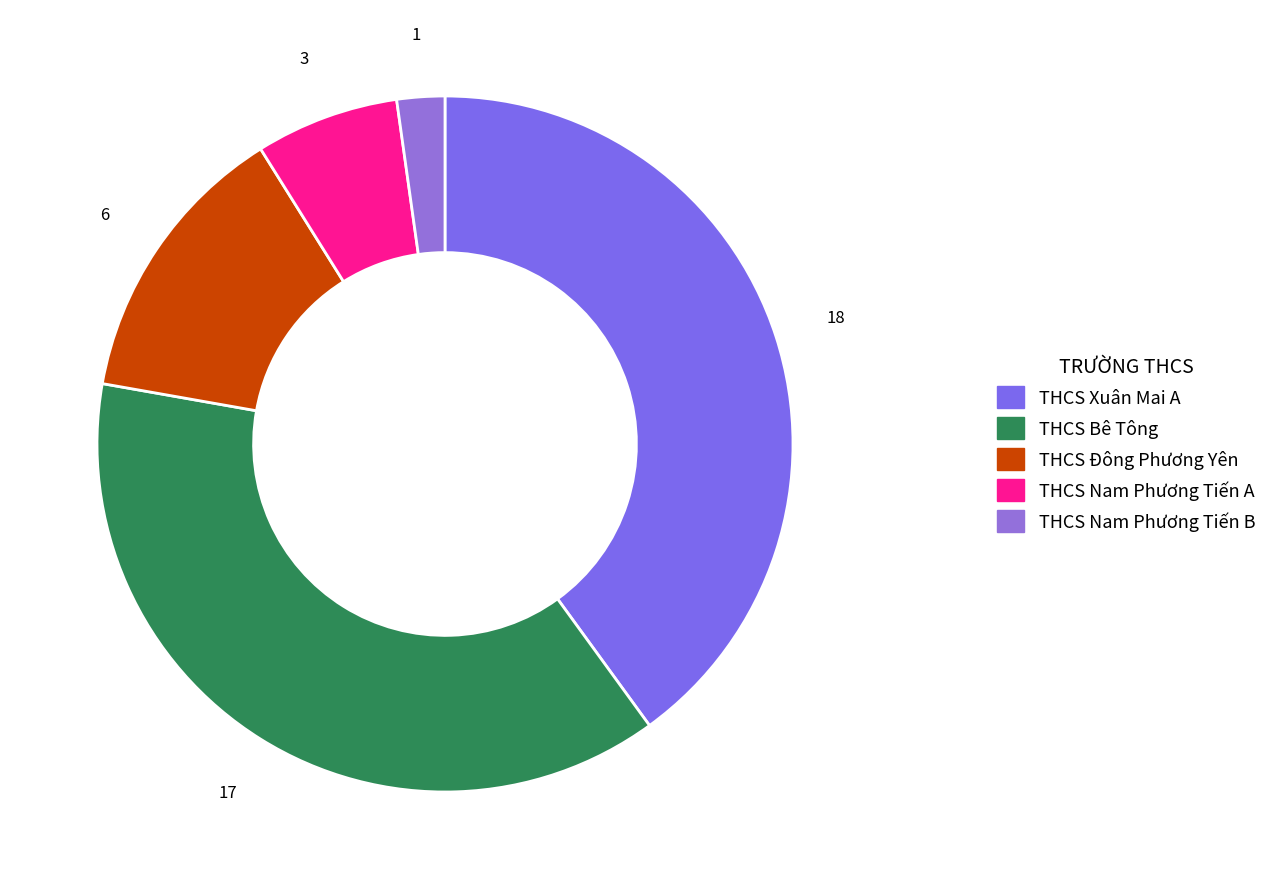

Do THCS Xuân Mai A and THCS Đông Phương Yên together represent more than half of the pie?

Yes